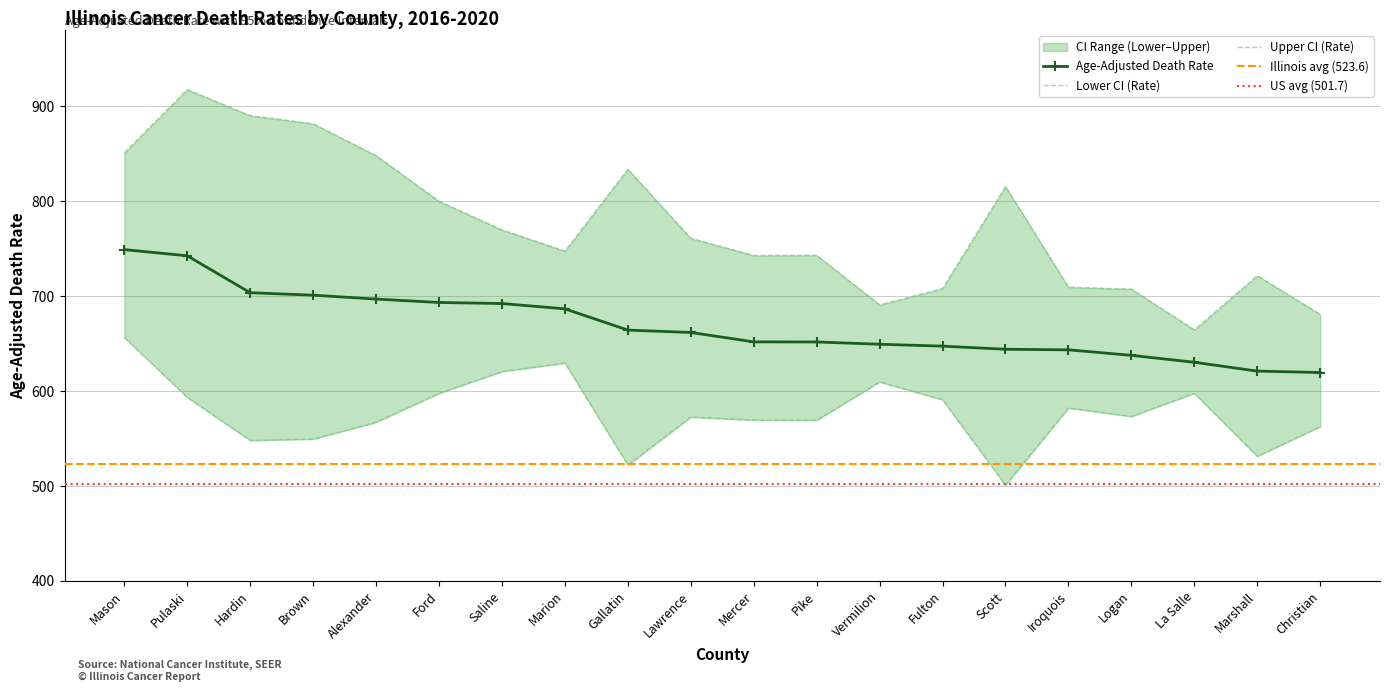

Reading left to right, extract all data points from this chart.

Age-Adjusted Death Rate: 749.1	742.6	703.7	701.1	697.0	693.4	692.3	686.7	664.3	661.8	651.9	651.8	649.4	647.4	644.1	643.5	637.7	630.4	621.1	619.6
Lower CI (Rate): 656.6	593.5	548.1	549.4	567.2	597.7	620.6	629.6	522.1	572.6	569.5	569.3	609.7	590.9	500.9	582.2	573.3	597.7	531.4	562.6
Upper CI (Rate): 851.1	917.7	890.3	881.7	848.1	800.0	769.9	747.5	833.7	761.0	742.9	743.1	690.9	708.0	815.6	709.5	707.5	664.5	721.6	680.9